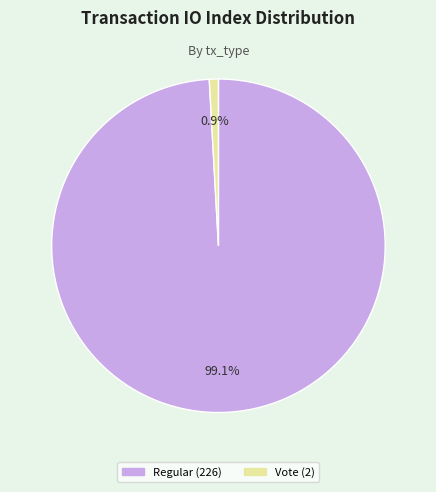

To the nearest percent, what is the combined percentage of Vote (2) and Regular (226)?

100%